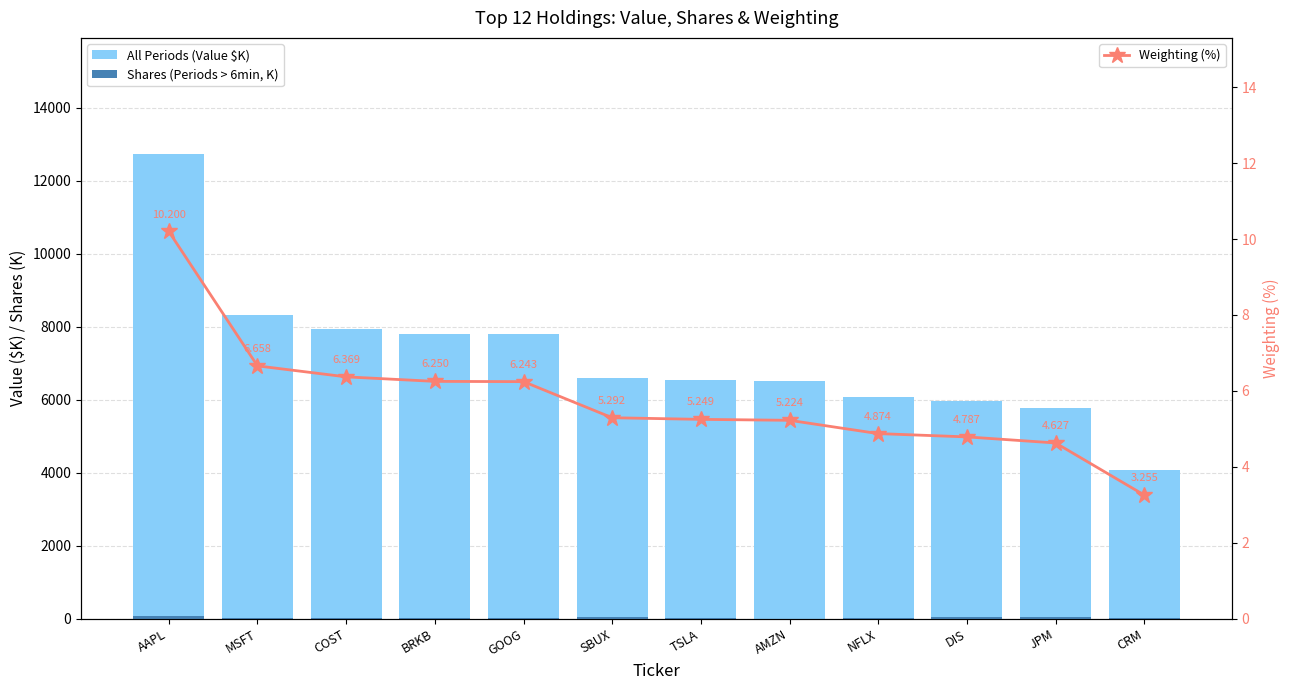

Does the chart contain stacked bars?

No